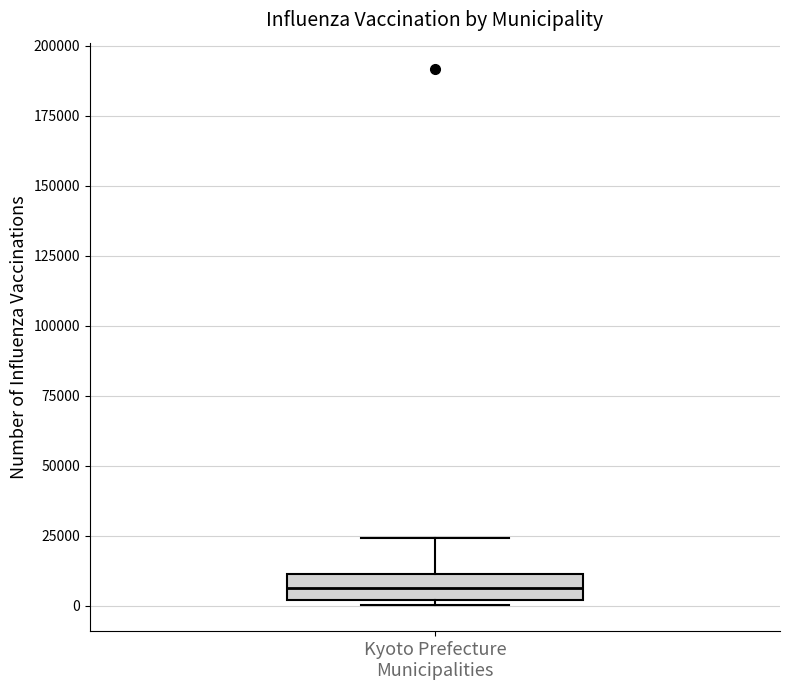

Where is the lower edge of the box for Kyoto Prefecture Municipalities on the y-axis? The values are not printed on the chart, so give them approximately, as read against the axis.

0